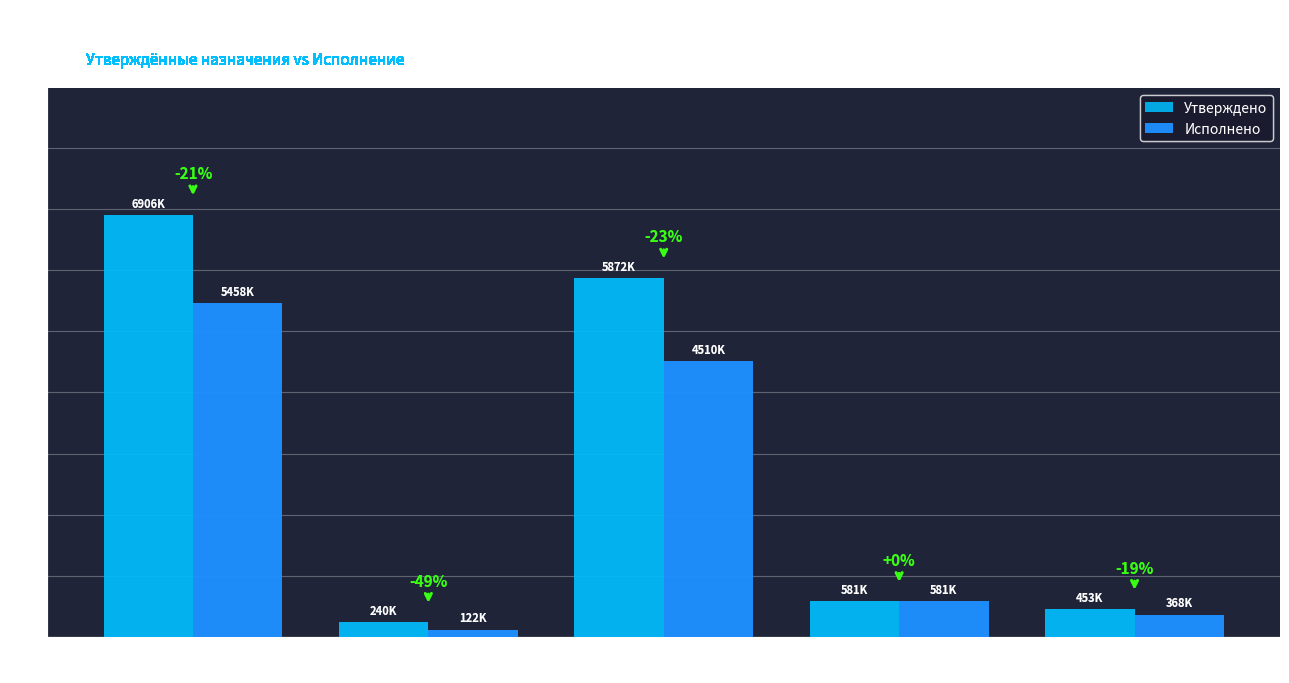

What is the difference between the highest and lowest values at Другие общегос.
вопросы?

85663.0